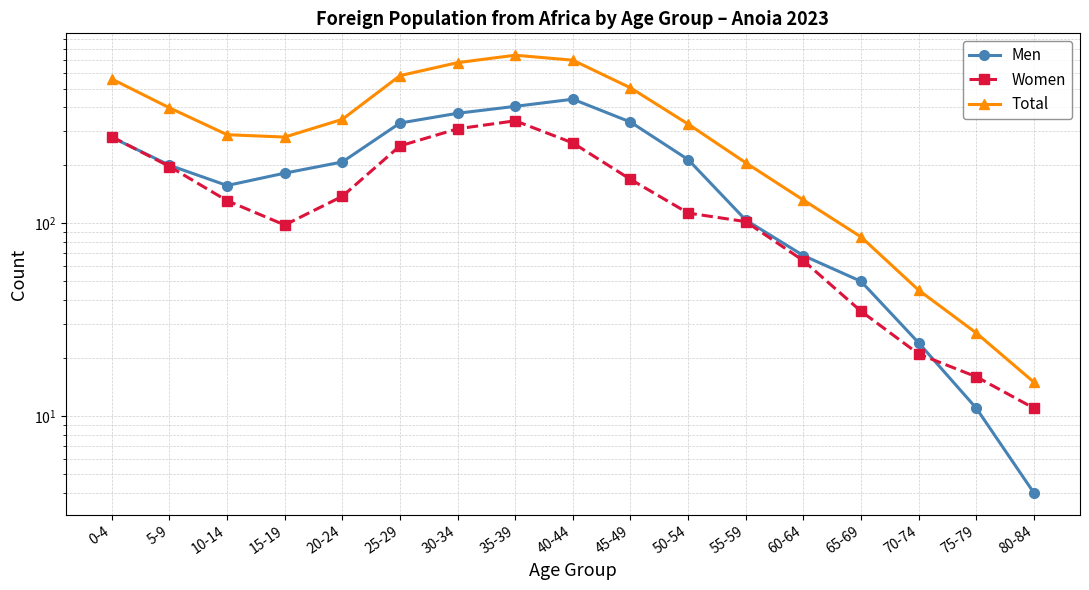

What is the total value across all series at 80-84?

30